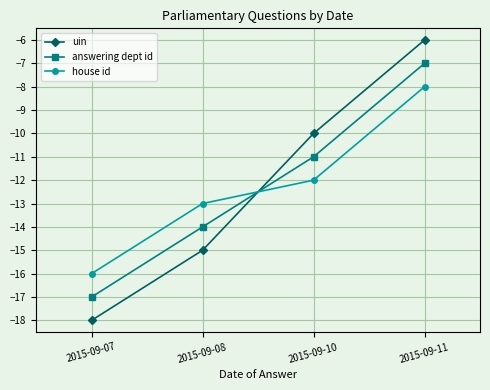

What is the maximum value shown in the chart?

-6